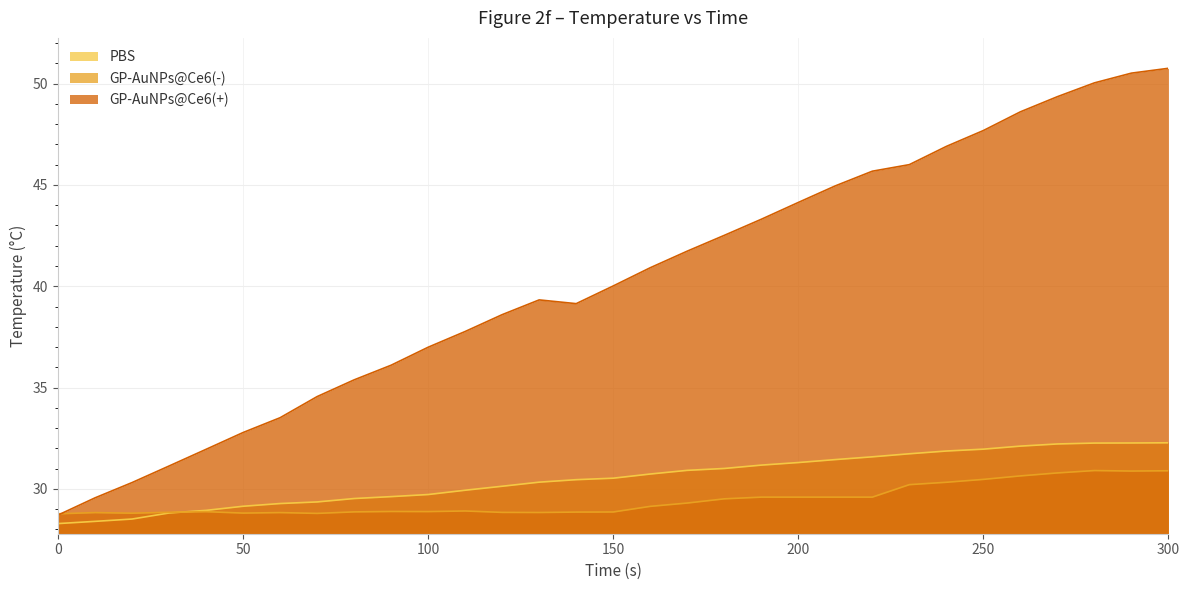

Which series has the largest total across all categories?

GP-AuNPs@Ce6(+)